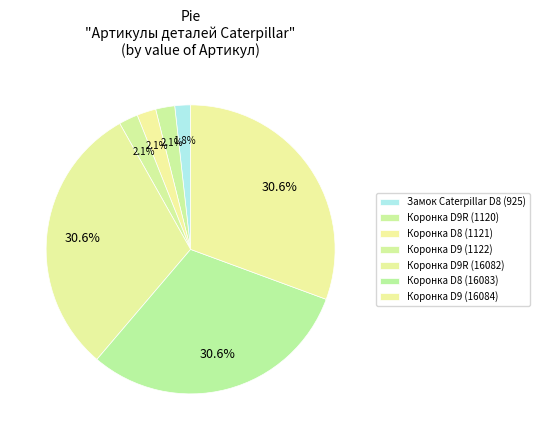

What percentage is the Коронка D8 (1121) slice, to the nearest percent?

2%